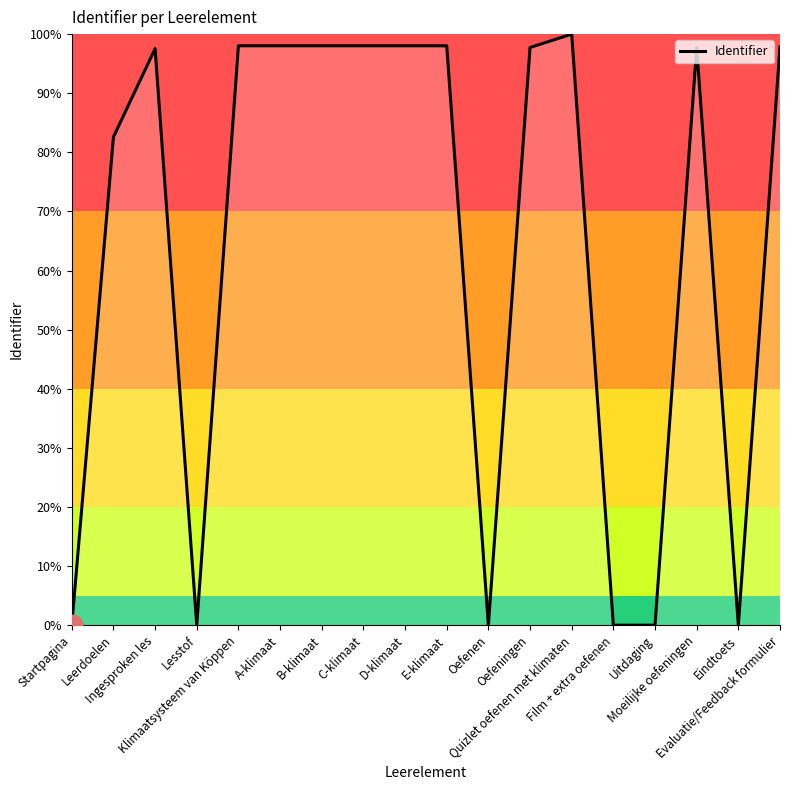

What is the change in value from Ingesproken les to Film + extra oefenen?

-97.5